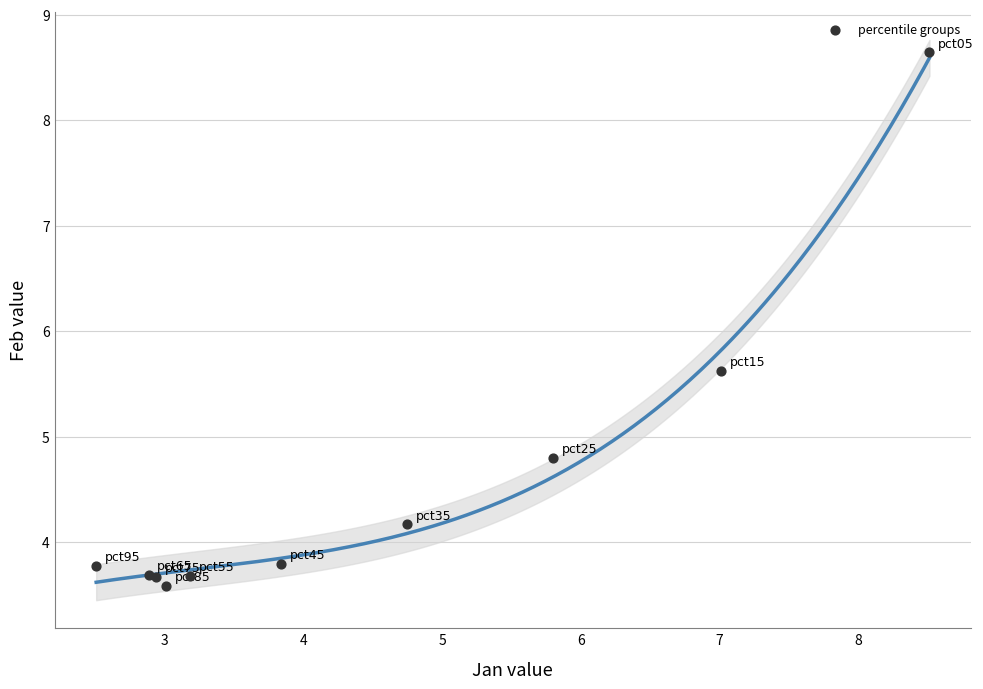

What Y value in the scatter plot is closest to 6?

5.6